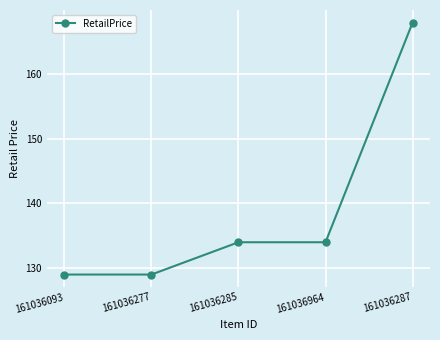

What is the average value?

139